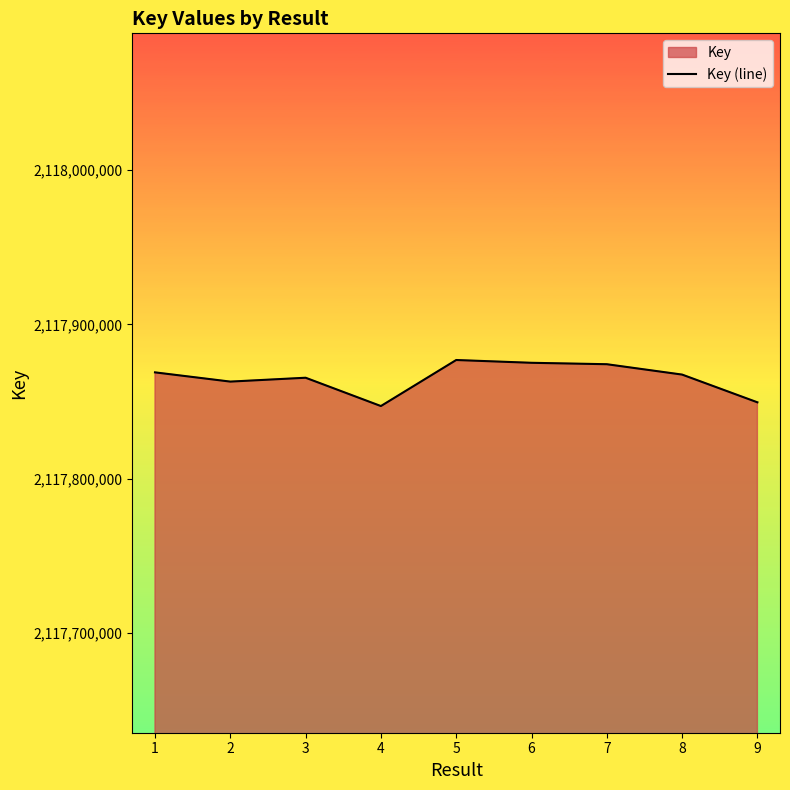

How many values exceed 2117867423?

4